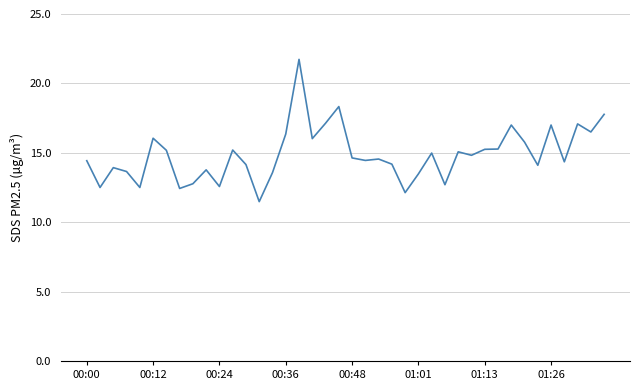

How many lines are shown in the chart?

1